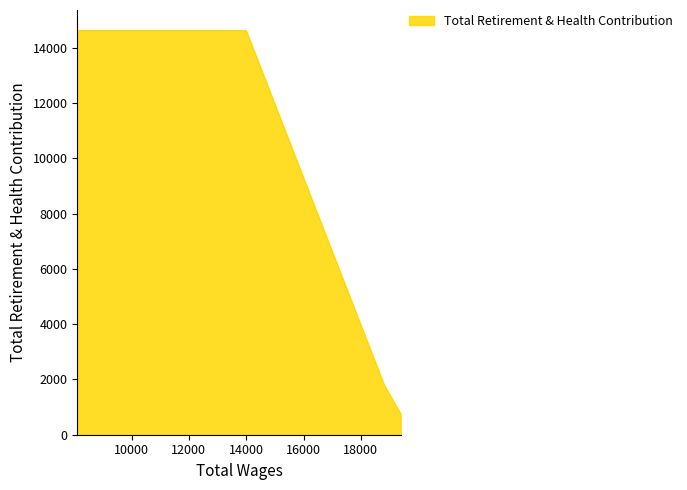

What is the sum of all values?

33640